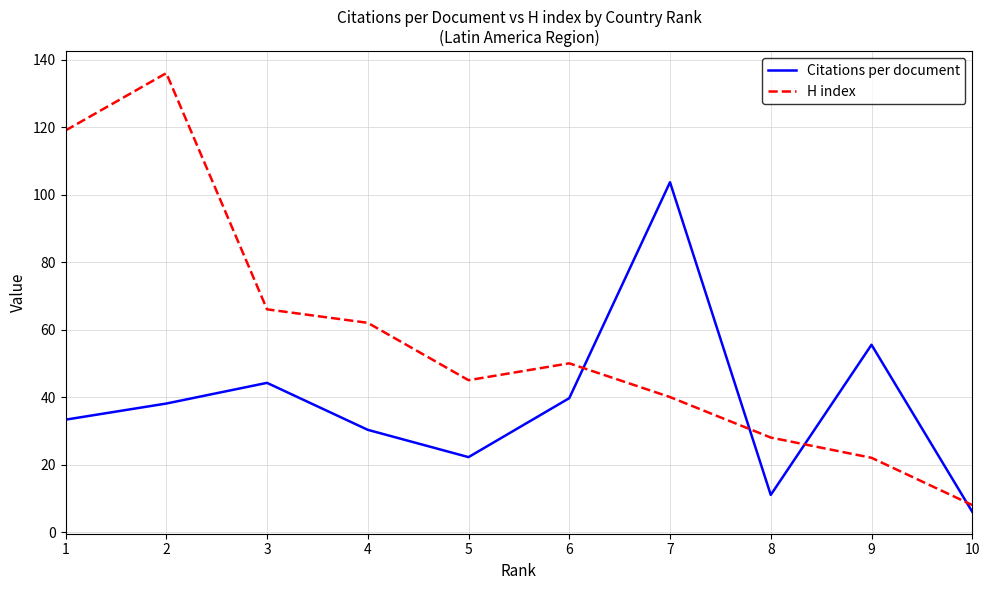

What is the maximum value for Citations per document?

103.7